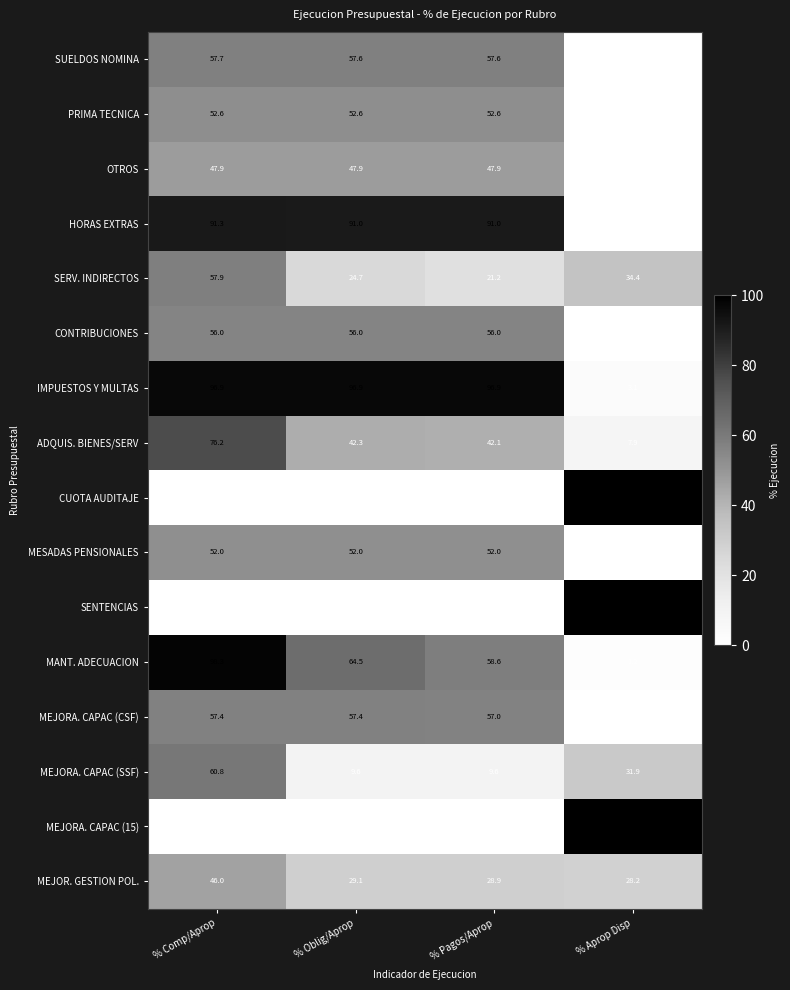

What is the difference between the OTROS values at % Oblig/Aprop and % Aprop Disp?

47.9